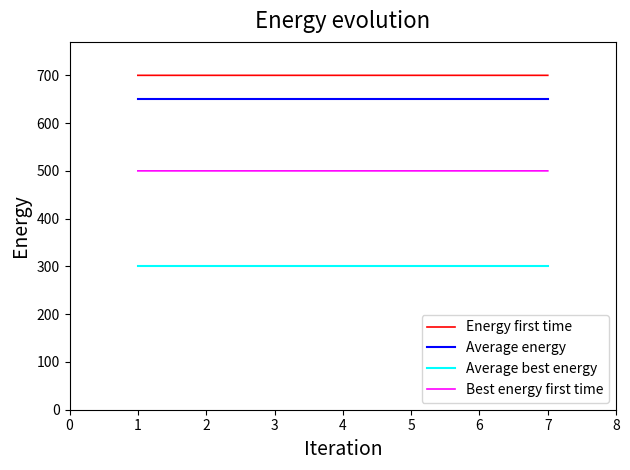

What is the minimum value shown in the chart?

300.0